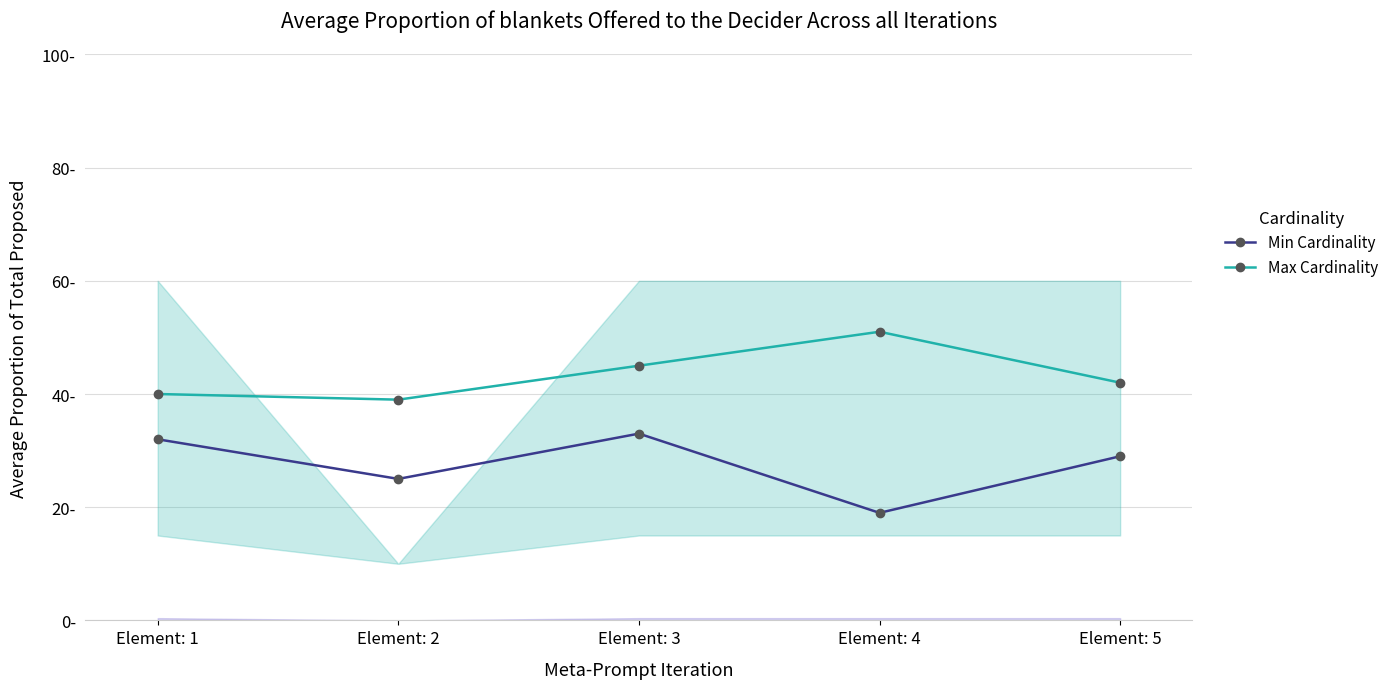

What value does the Max Cardinality series have at Element: 5, to the nearest 5?

40